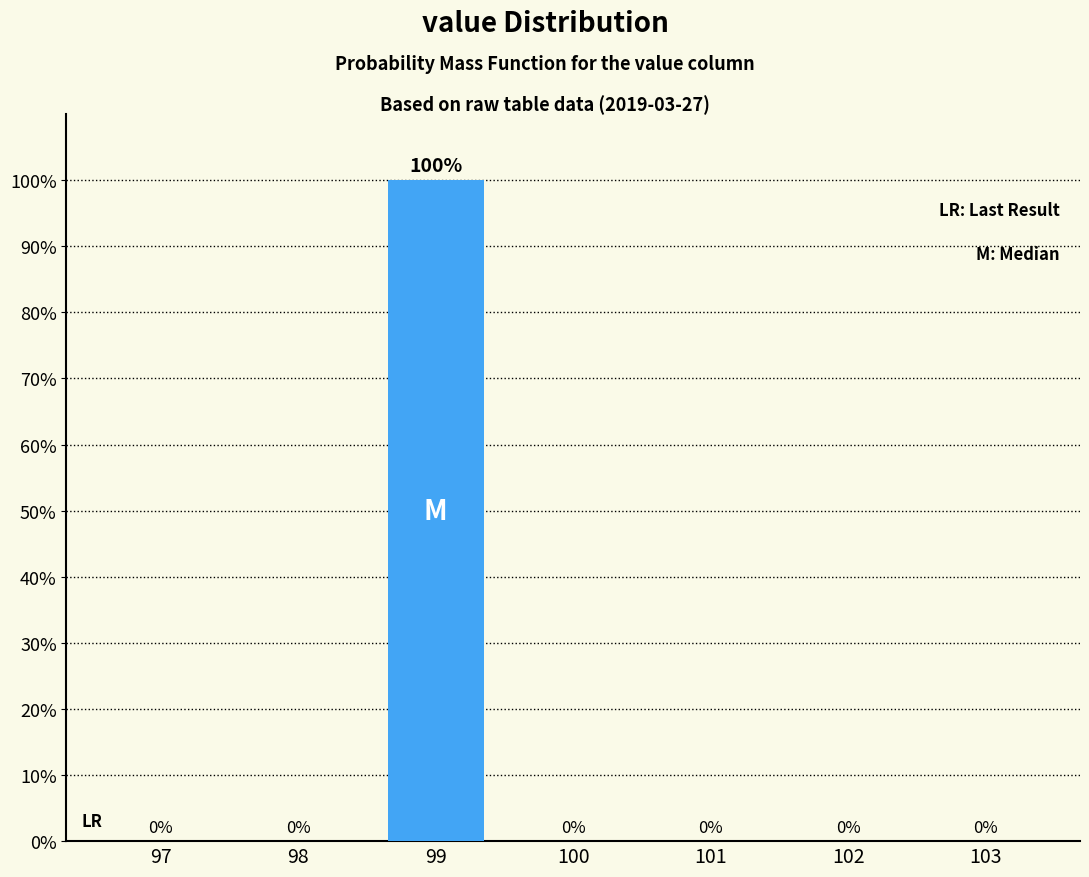

The value at 100 is 0. True or false?

True